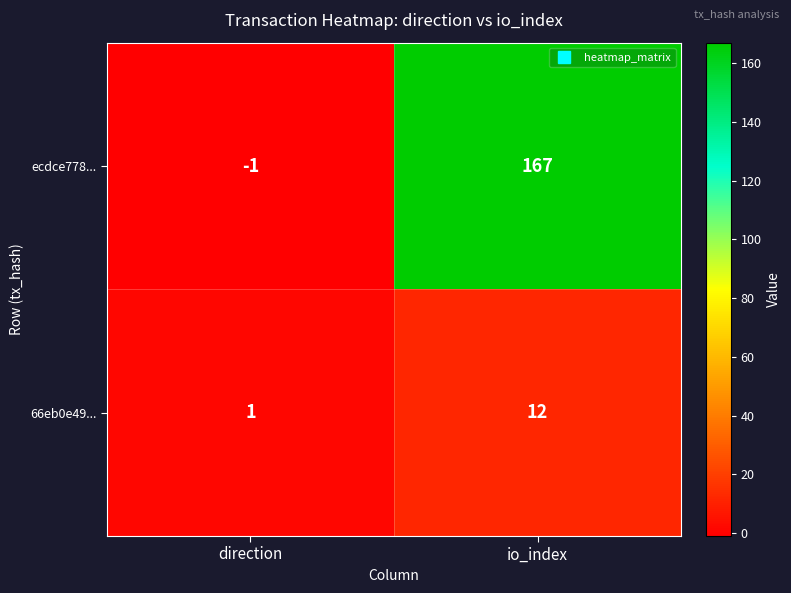

Reading left to right, what are all the values shown in this chart?

ecdce778...: -1	167
66eb0e49...: 1	12